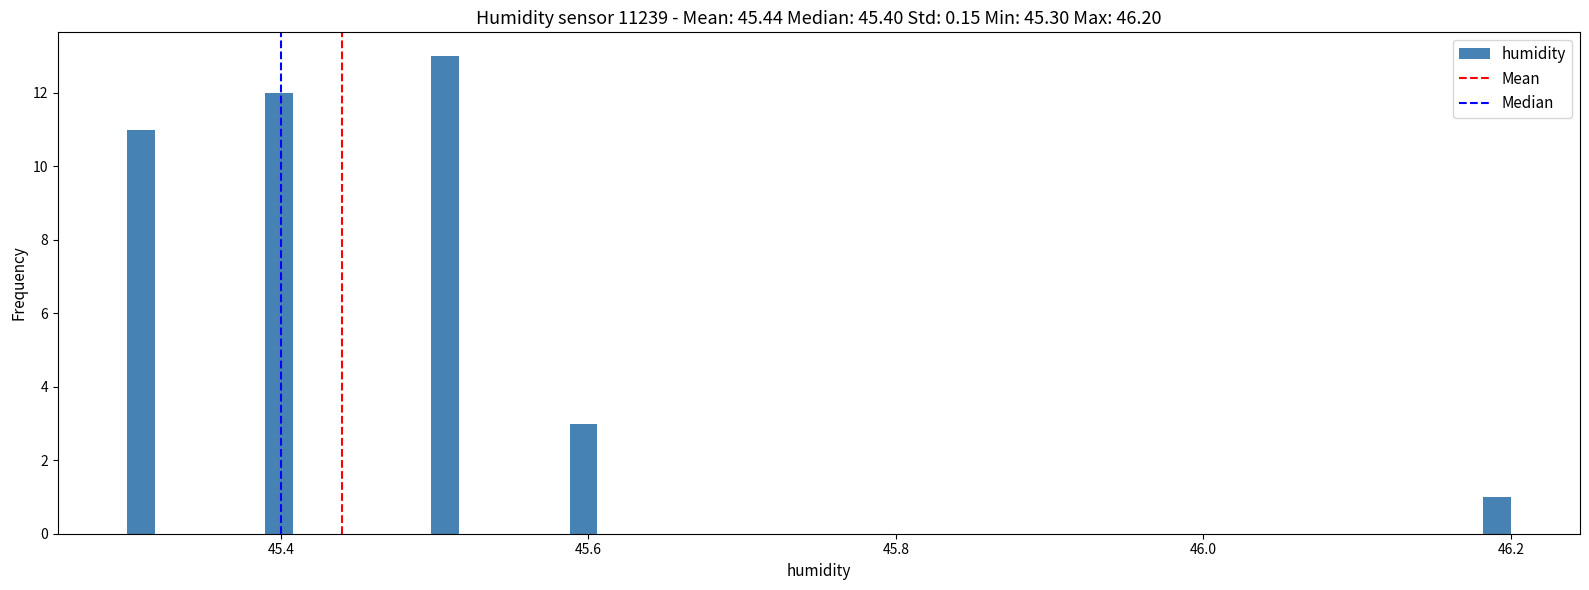

Around what value on the x-axis is the tallest bar? Give the approximate position of its centre, as read against the axis.

45.50